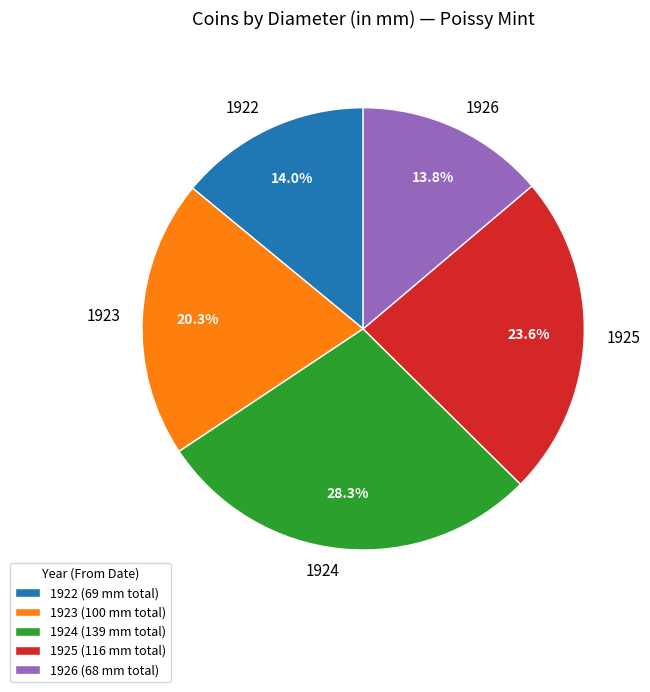

What portion of the pie excludes 1925?

76.4%